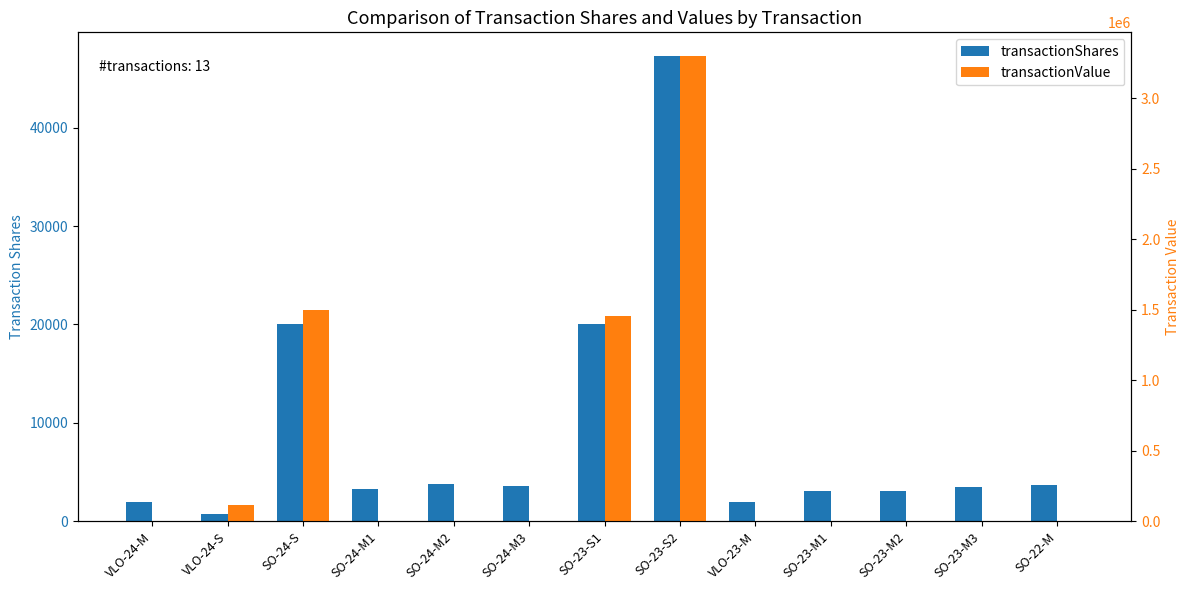

List the labels in order of transactionValue value, largest first.

SO-23-S2, SO-24-S, SO-23-S1, VLO-24-S, VLO-24-M, SO-24-M1, SO-24-M2, SO-24-M3, VLO-23-M, SO-23-M1, SO-23-M2, SO-23-M3, SO-22-M